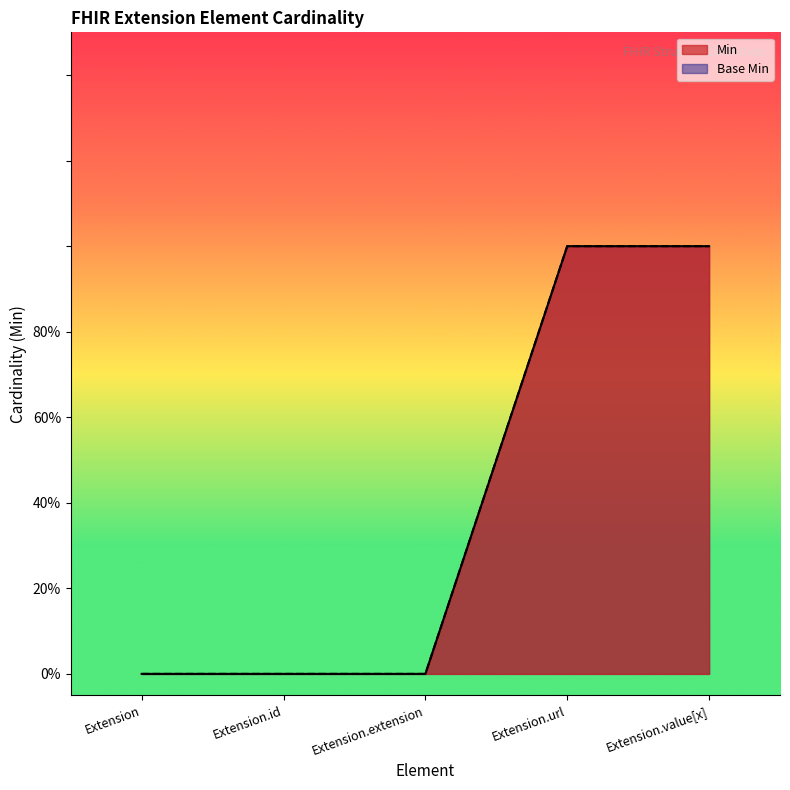

How many series are shown in this chart?

2